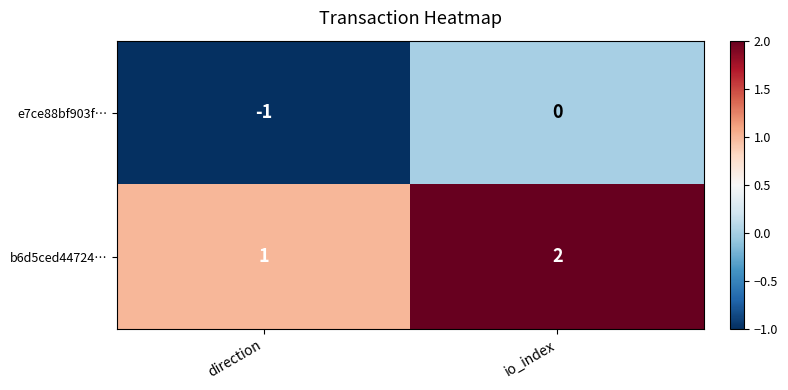

How many series are shown in this chart?

2